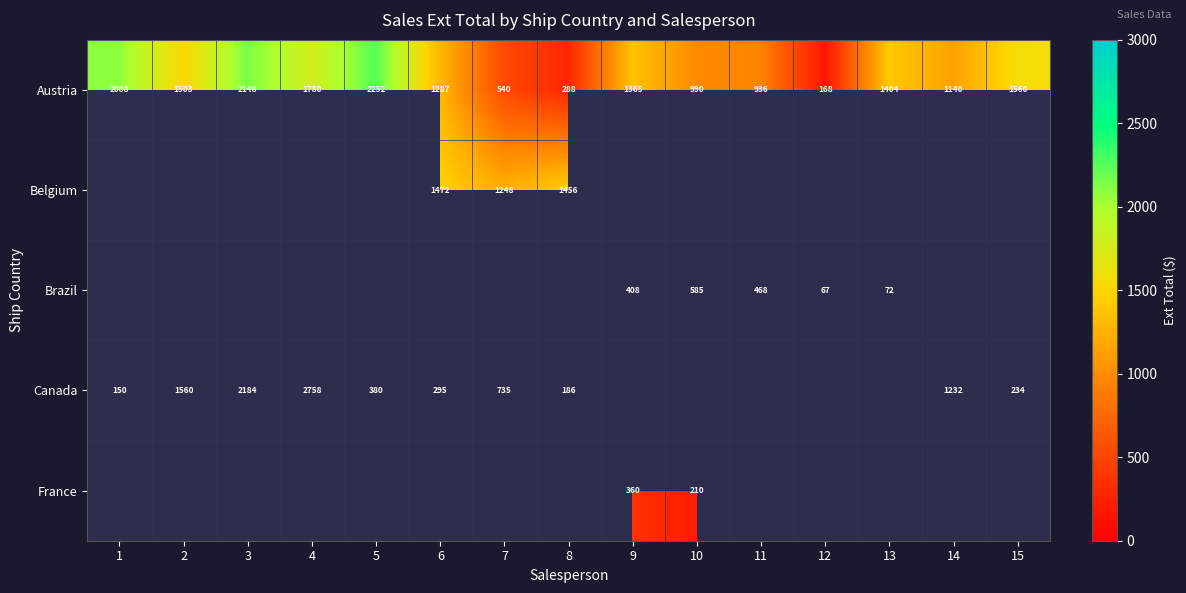

Is it true that Brazil equals 101 at 13?

False